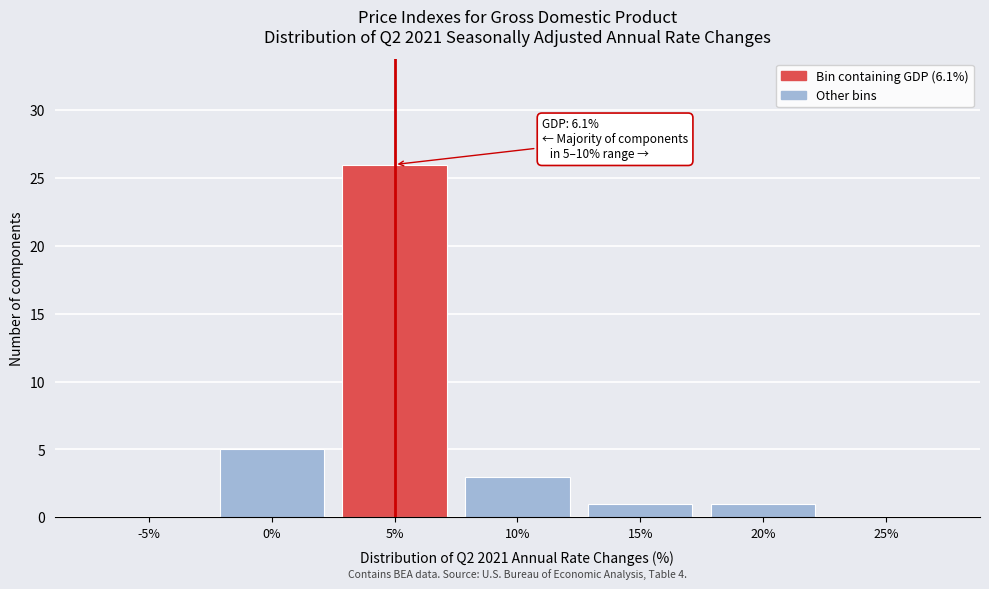

Reading left to right, what are all the values shown in this chart?

-5%=0	0%=5	5%=26	10%=3	15%=1	20%=1	25%=0